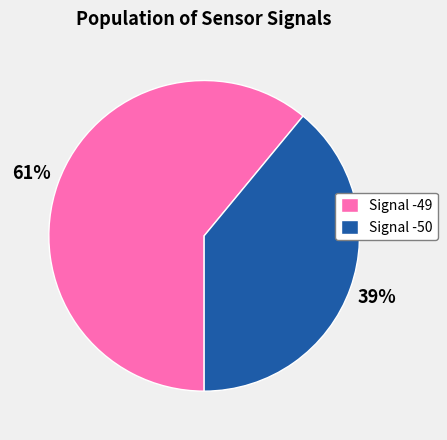

Count the number of slices in the pie.

2